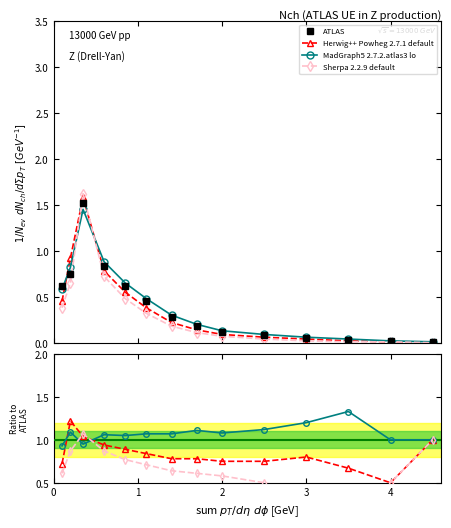

What are all the series names shown in the legend?

ATLAS, Herwig++ Powheg 2.7.1 default, MadGraph5 2.7.2.atlas3 lo, Sherpa 2.2.9 default